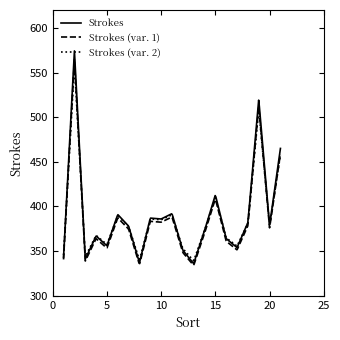

What is the minimum value for Strokes (var. 1)?

334.3